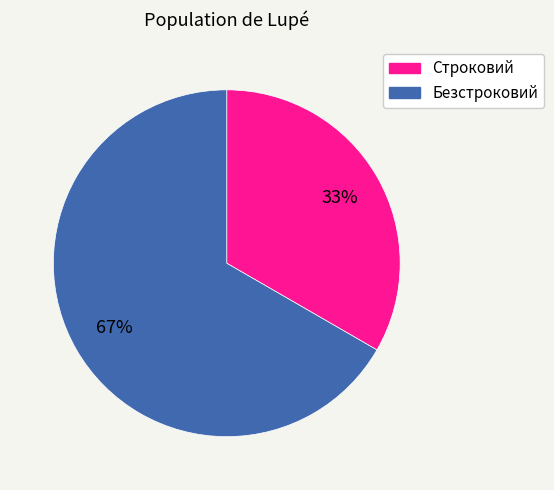

To the nearest percent, what percentage of the pie is Безстроковий?

67%